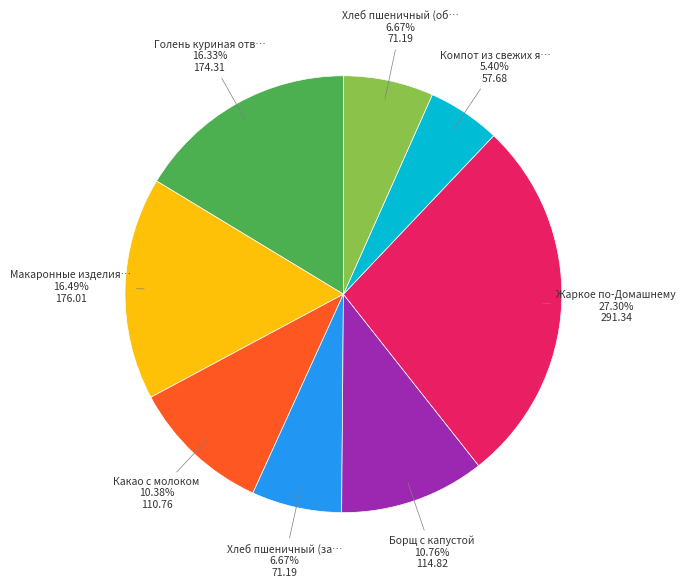

Is there a majority slice in this chart?

No